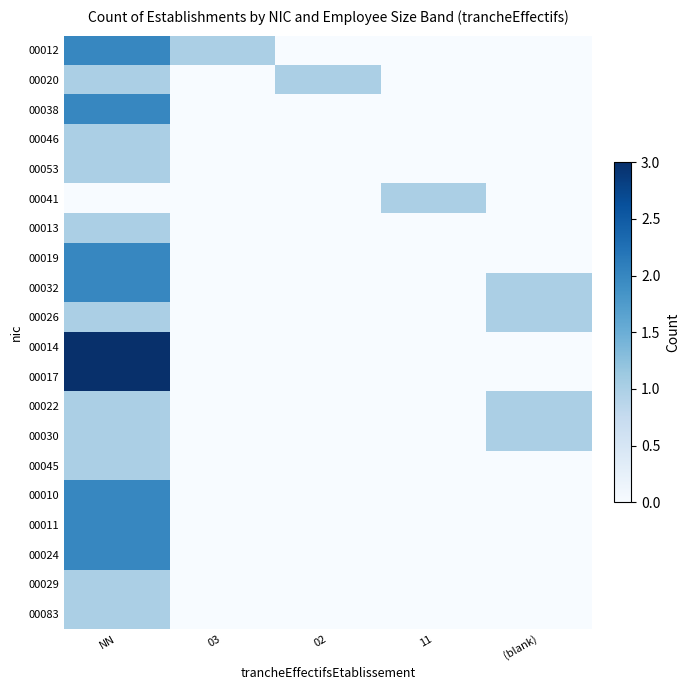

How many data points does each series have?

5